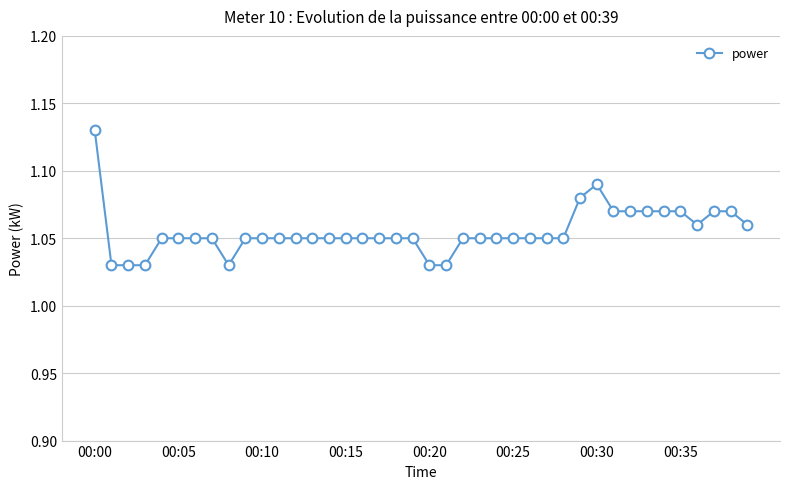

Count the values in the range 1 to 2.

40